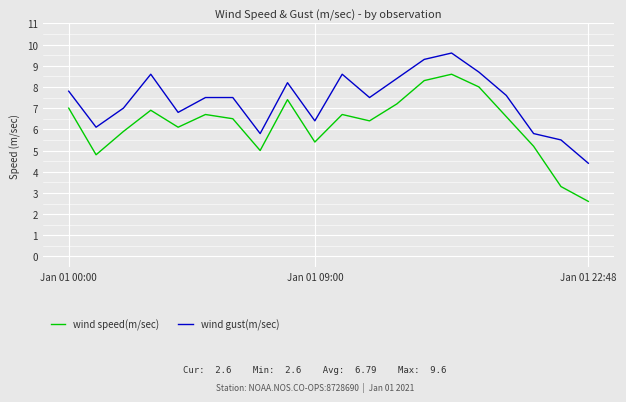

Rank the series by their average value, from highest to lowest.

wind gust(m/sec), wind speed(m/sec)